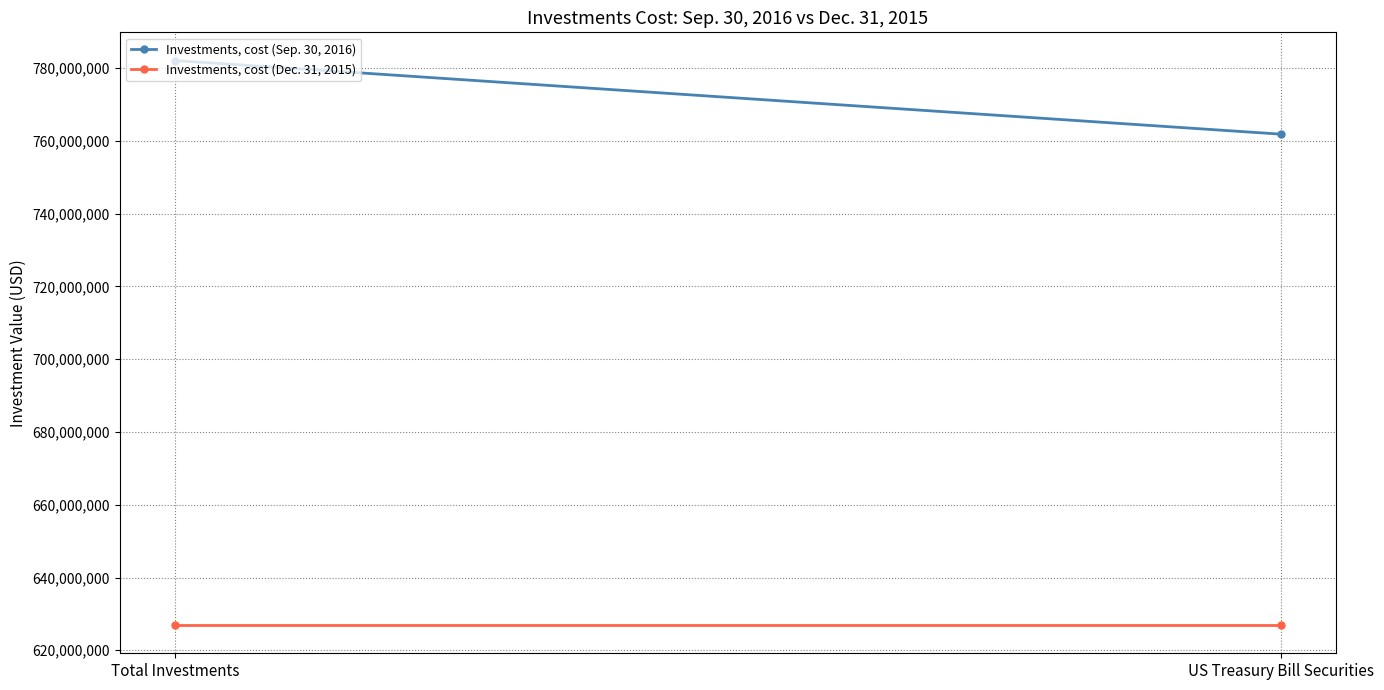

How many Investments, cost (Sep. 30, 2016) values are between 761834926 and 782066296?

2